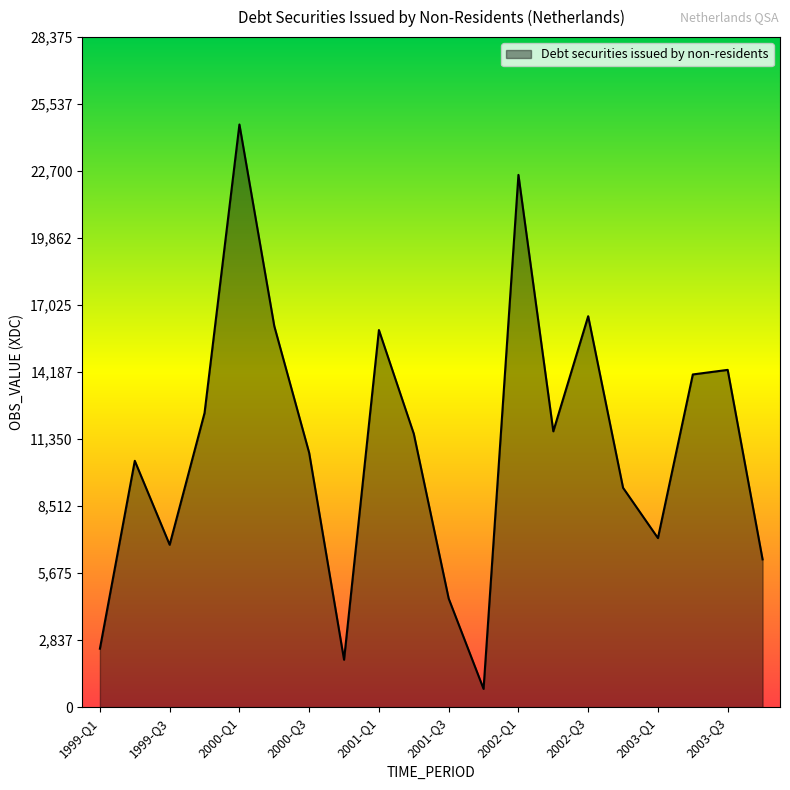

What is the greatest value displayed?

24674